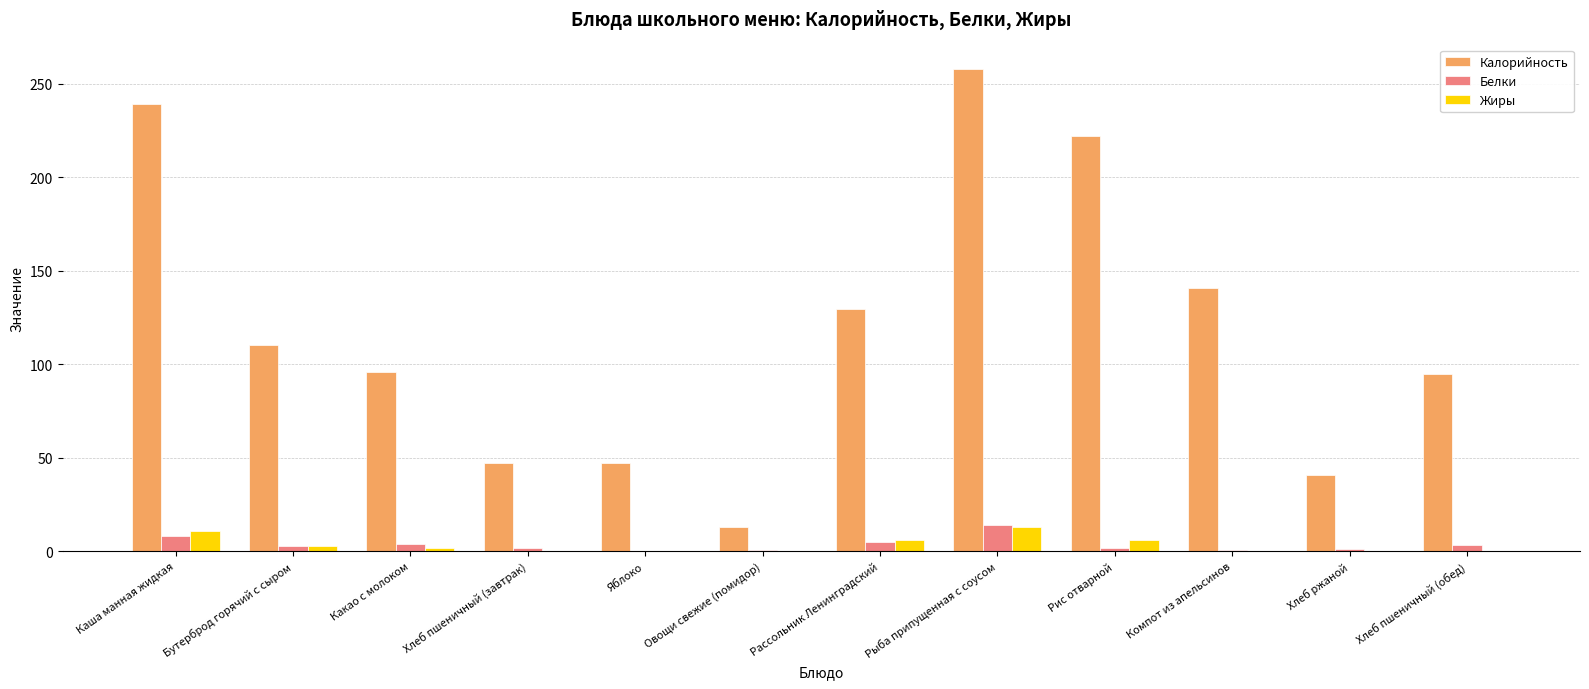

Which series has the largest total across all categories?

Калорийность